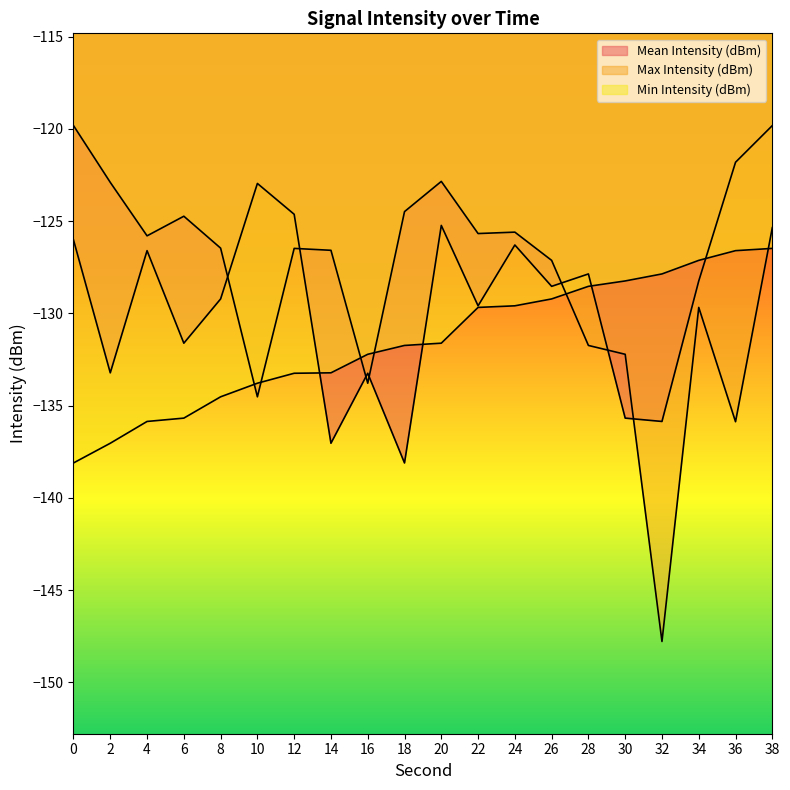

List the series in order of their overall mean, lowest first.

Min Intensity (dBm), Mean Intensity (dBm), Max Intensity (dBm)